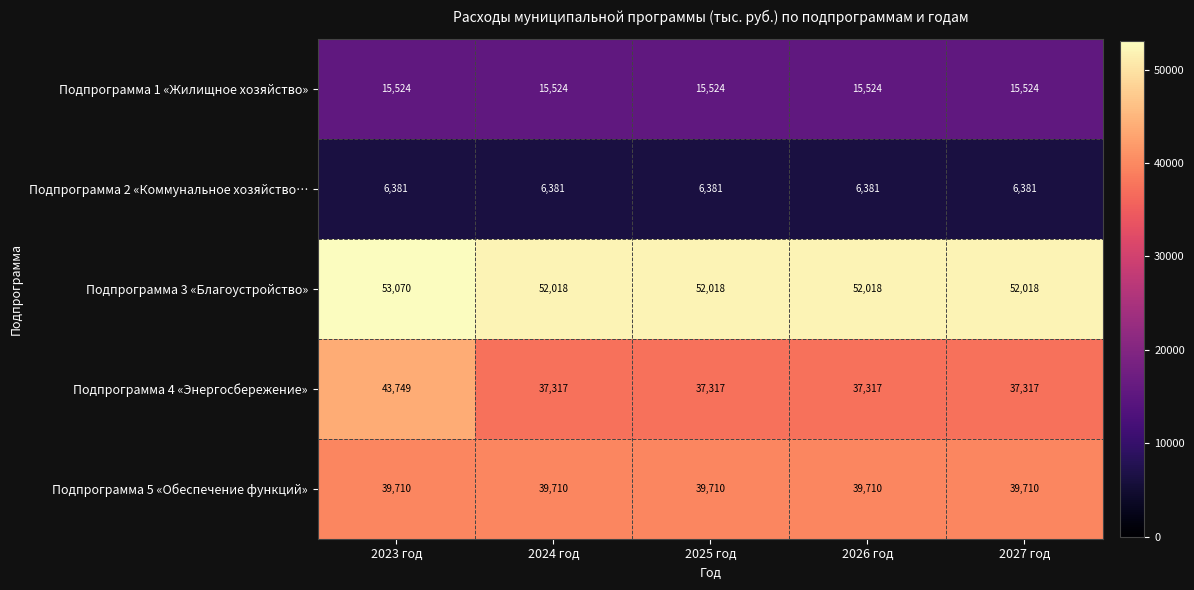

Which series has the largest range (max minus min)?

Подпрограмма 4 «Энергосбережение»